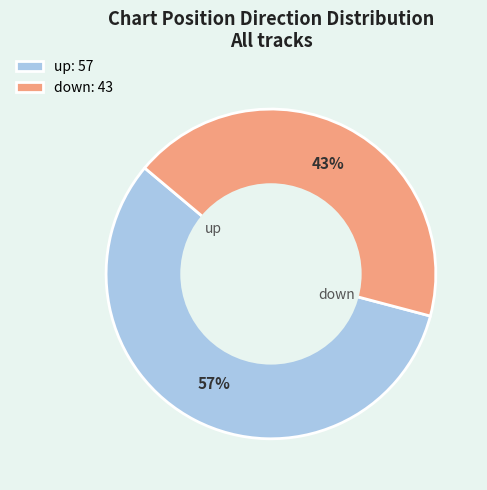

What percentage is the up slice, to the nearest percent?

57%